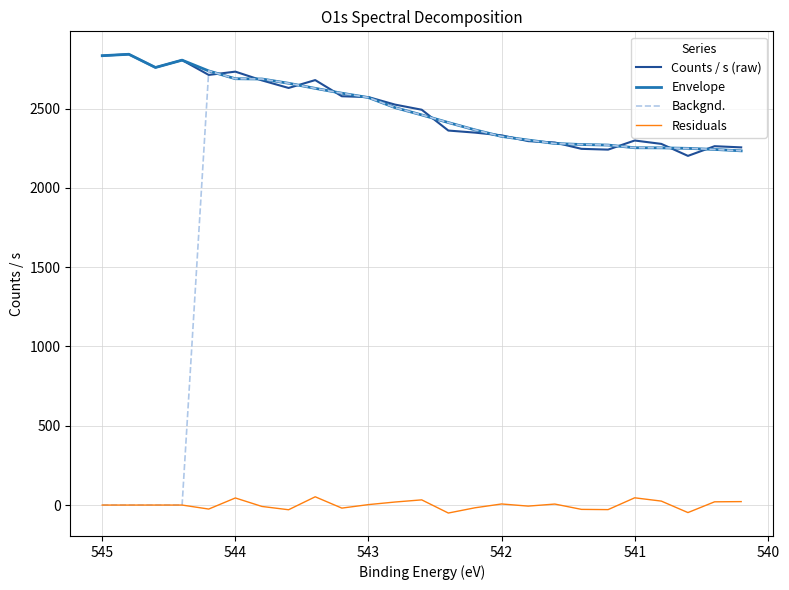

True or false: Residuals and Backgnd. intersect in this chart.

False